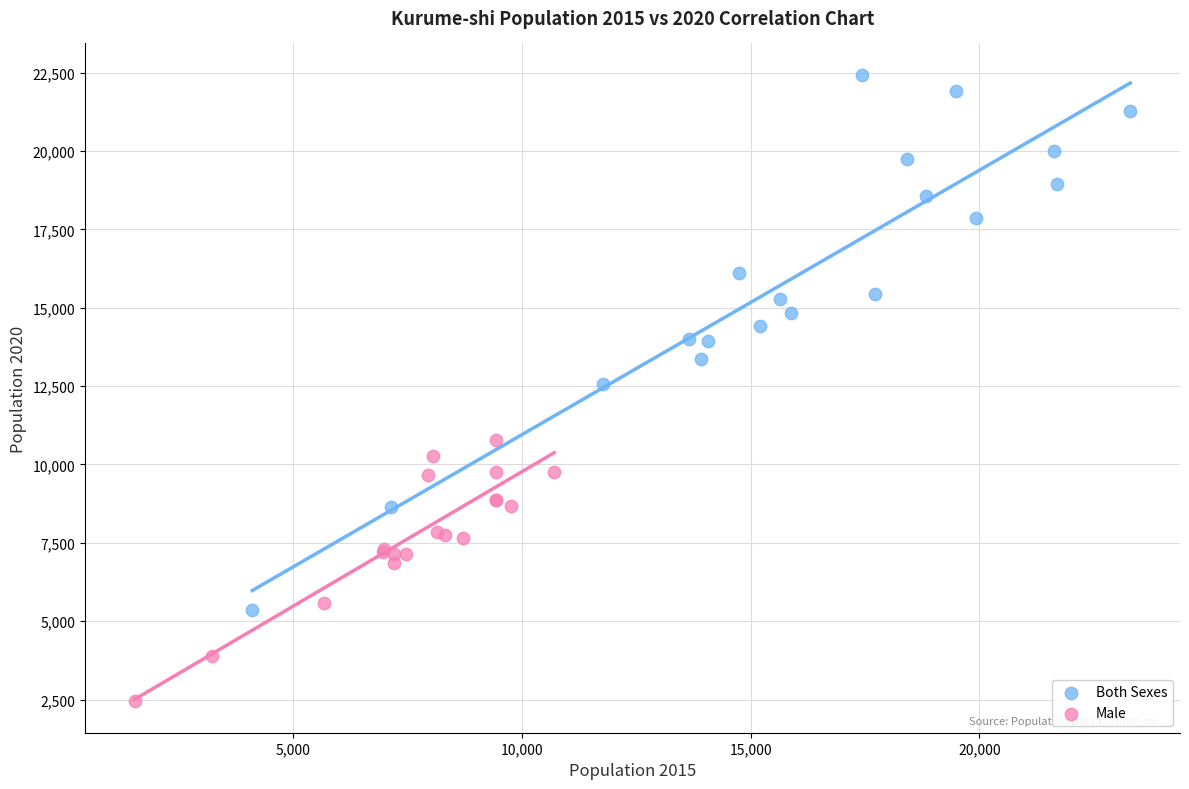

Which series has the largest Y range (max minus min)?

Both Sexes